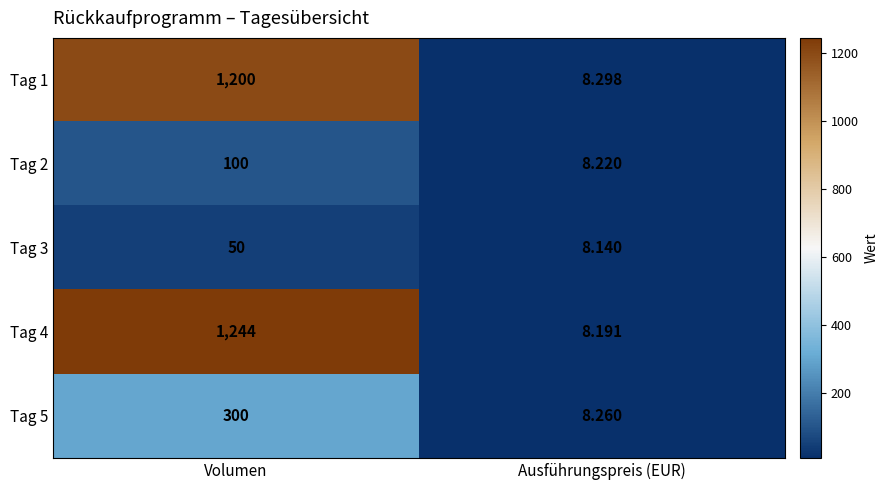

At which category does the chart reach its minimum across all series?

Ausführungspreis (EUR)